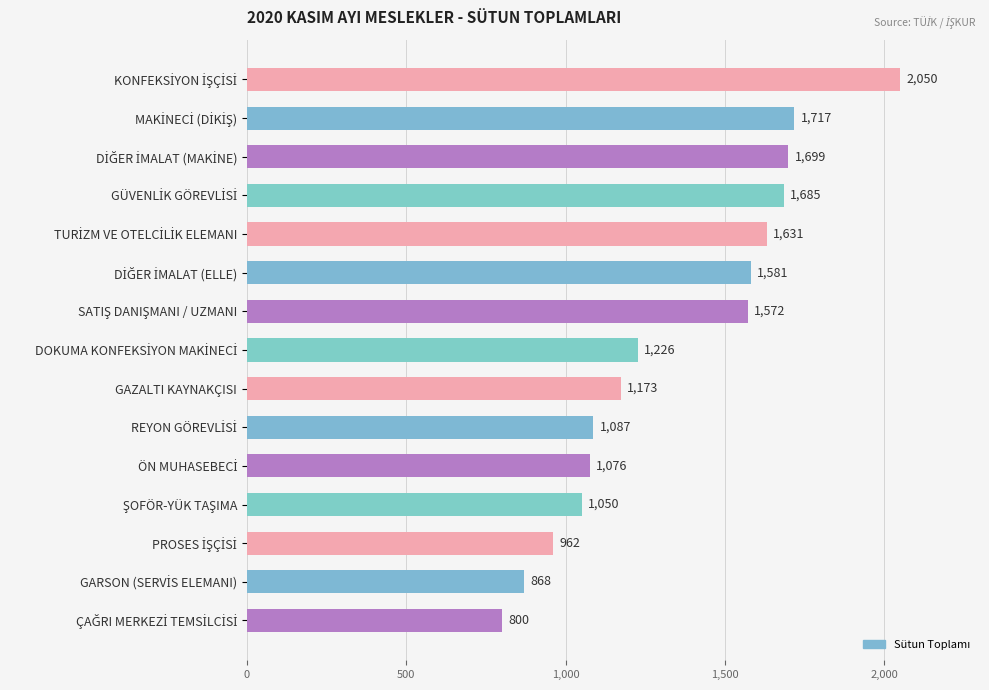

What is the greatest value displayed?

2050